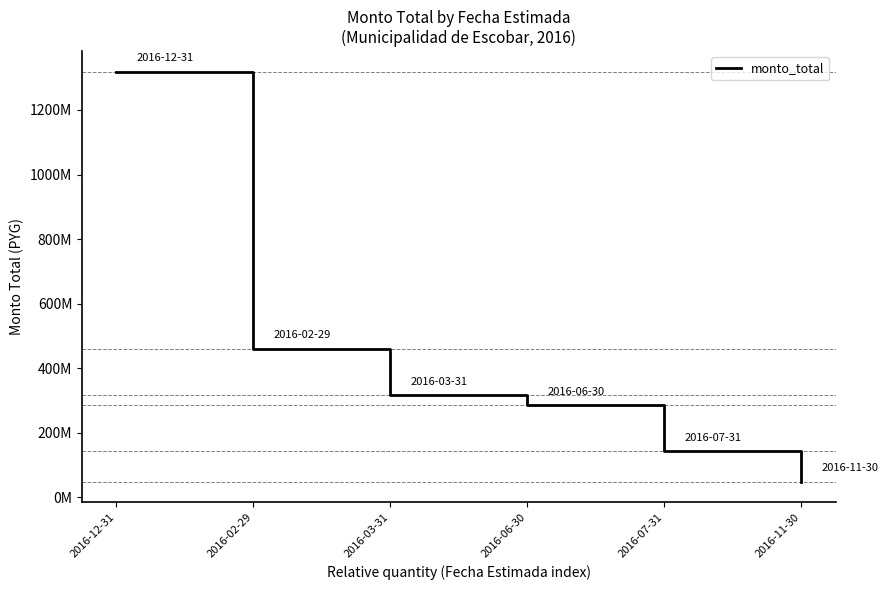

True or false: there are more than 0 points higher than both neighbors.

False